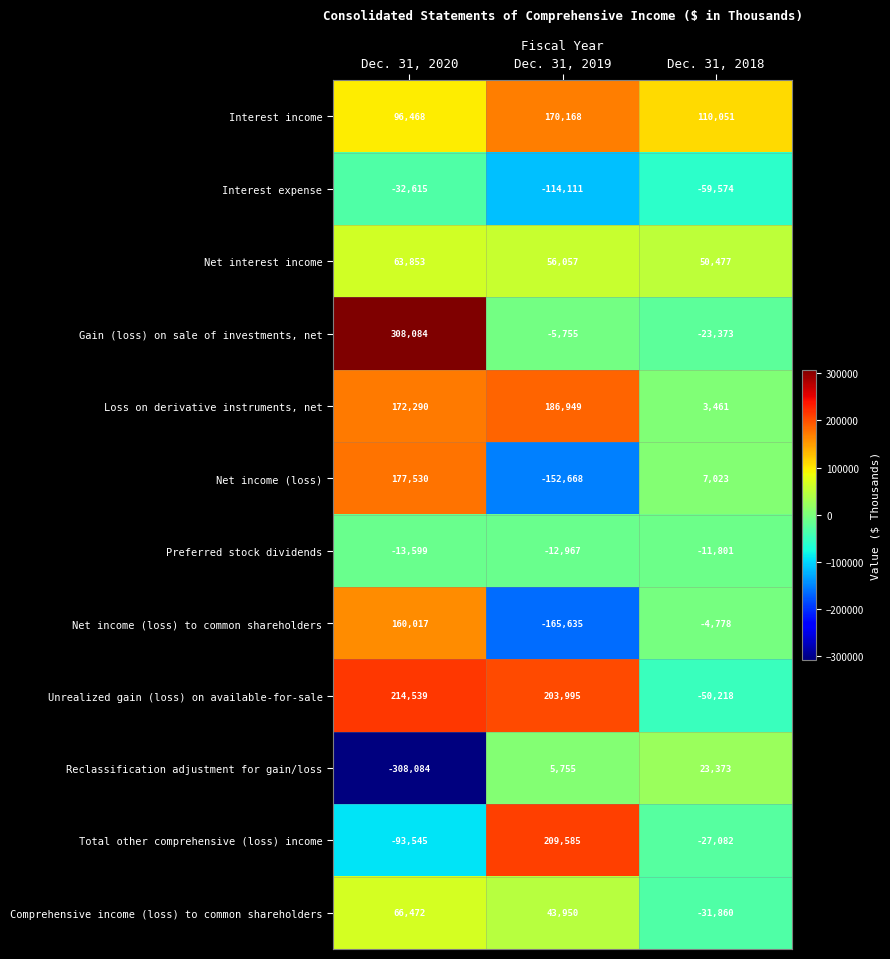

What is the average value of the Unrealized gain (loss) on available-for-sale series?

122772